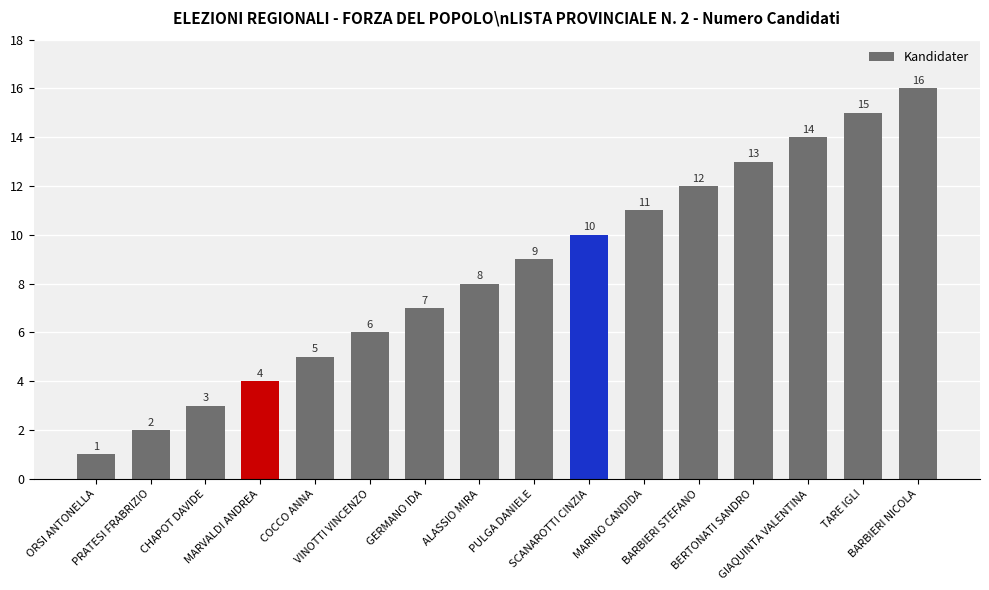

What is the label of the 6th bar from the right?

MARINO CANDIDA